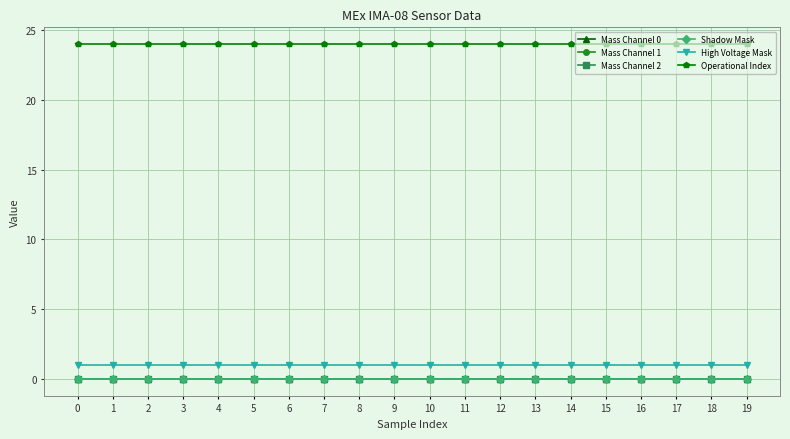

Is it true that Operational Index equals 37 at 9?

False